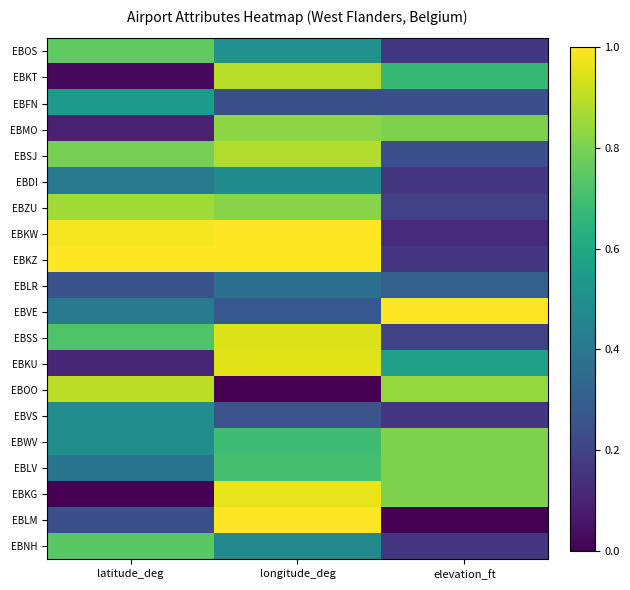

At how many categories does at least one series exceed 0?

3